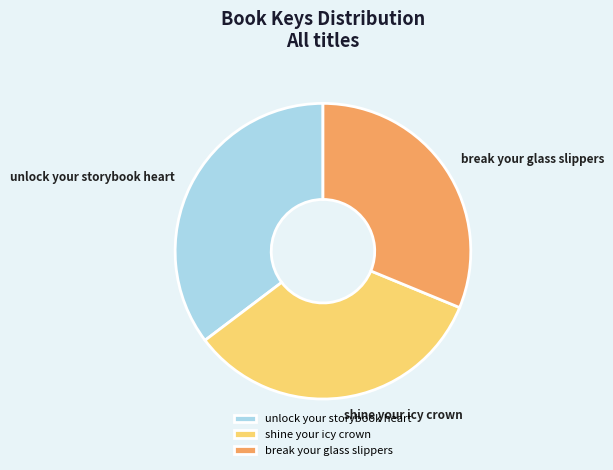

Does unlock your storybook heart account for over 50% of the chart?

No